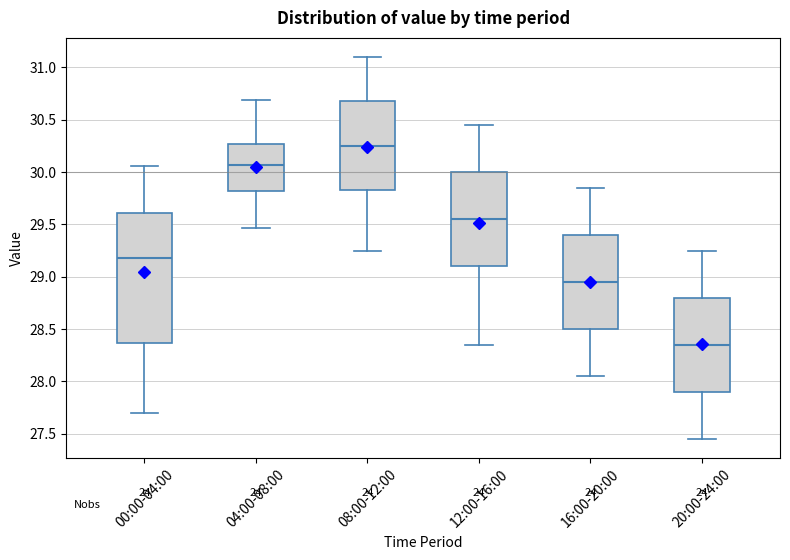

Reading left to right, transcribe this box plot: for each box, give where its median line is, the range the box spans, and where its two whiskers end, as read against the y-axis. The values are not printed on the chart, so give them approximately, as read against the axis.

00:00-04:00: median 29.20, box 28.35 to 29.60, whiskers 27.70 to 30.05
04:00-08:00: median 30.05, box 29.80 to 30.25, whiskers 29.45 to 30.70
08:00-12:00: median 30.25, box 29.85 to 30.70, whiskers 29.25 to 31.10
12:00-16:00: median 29.55, box 29.10 to 30.00, whiskers 28.35 to 30.45
16:00-20:00: median 28.95, box 28.50 to 29.40, whiskers 28.05 to 29.85
20:00-24:00: median 28.35, box 27.90 to 28.80, whiskers 27.45 to 29.25